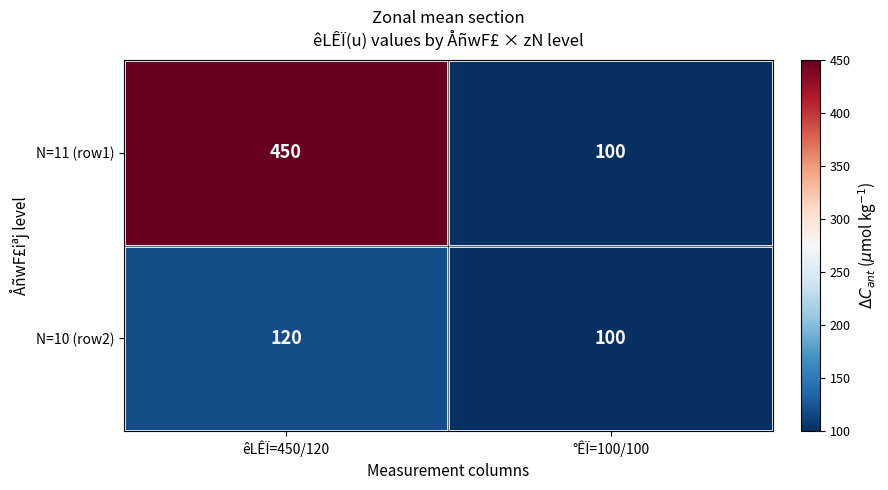

What is the sum of all N=10 (row2) values?

220